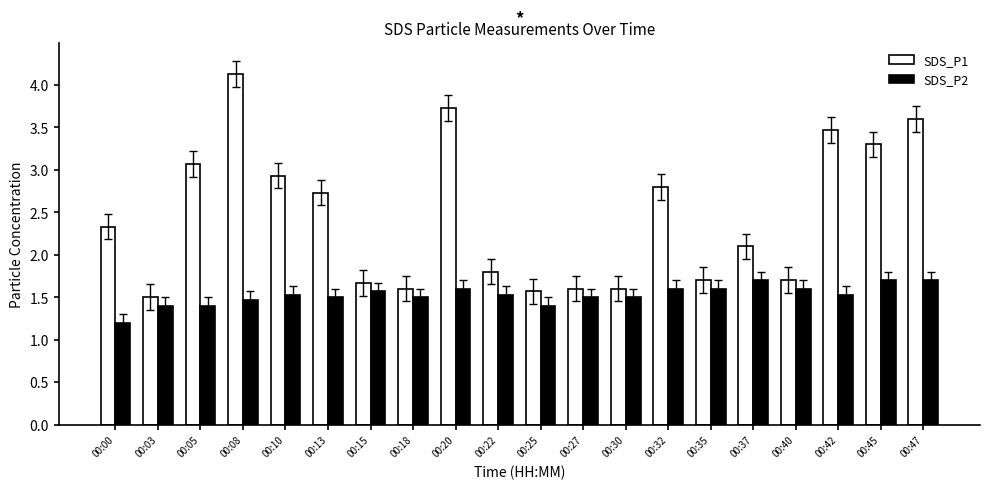

Which label corresponds to the largest value in the chart?

00:08